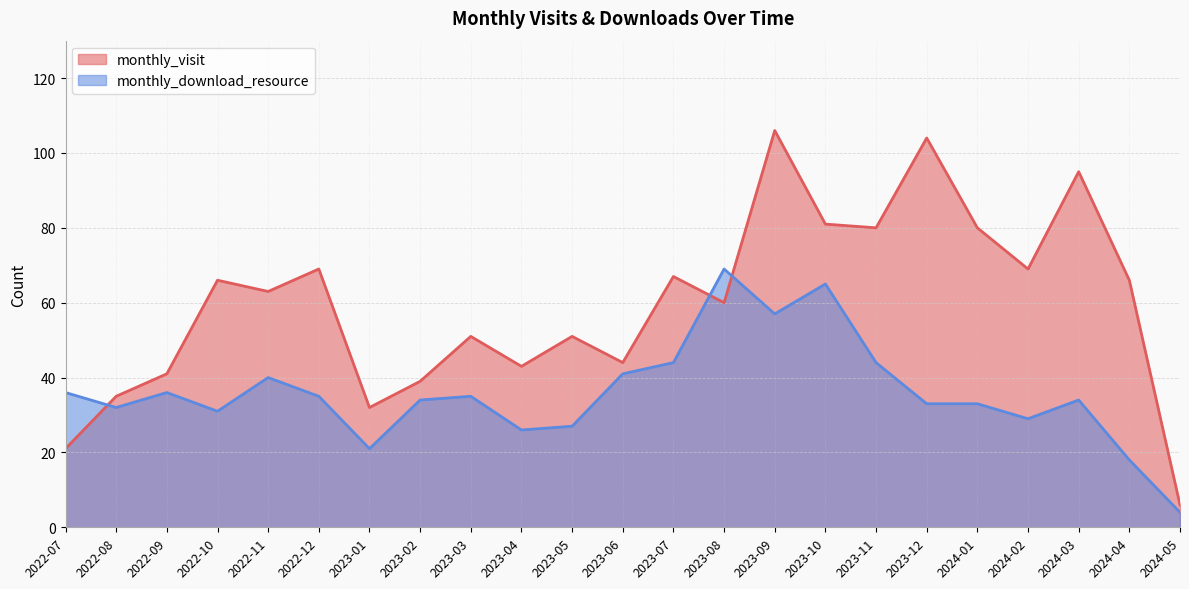

Reading left to right, what are all the values shown in this chart?

monthly_visit: 2022-07=21	2022-08=35	2022-09=41	2022-10=66	2022-11=63	2022-12=69	2023-01=32	2023-02=39	2023-03=51	2023-04=43	2023-05=51	2023-06=44	2023-07=67	2023-08=60	2023-09=106	2023-10=81	2023-11=80	2023-12=104	2024-01=80	2024-02=69	2024-03=95	2024-04=66	2024-05=6
monthly_download_resource: 2022-07=36	2022-08=32	2022-09=36	2022-10=31	2022-11=40	2022-12=35	2023-01=21	2023-02=34	2023-03=35	2023-04=26	2023-05=27	2023-06=41	2023-07=44	2023-08=69	2023-09=57	2023-10=65	2023-11=44	2023-12=33	2024-01=33	2024-02=29	2024-03=34	2024-04=18	2024-05=4